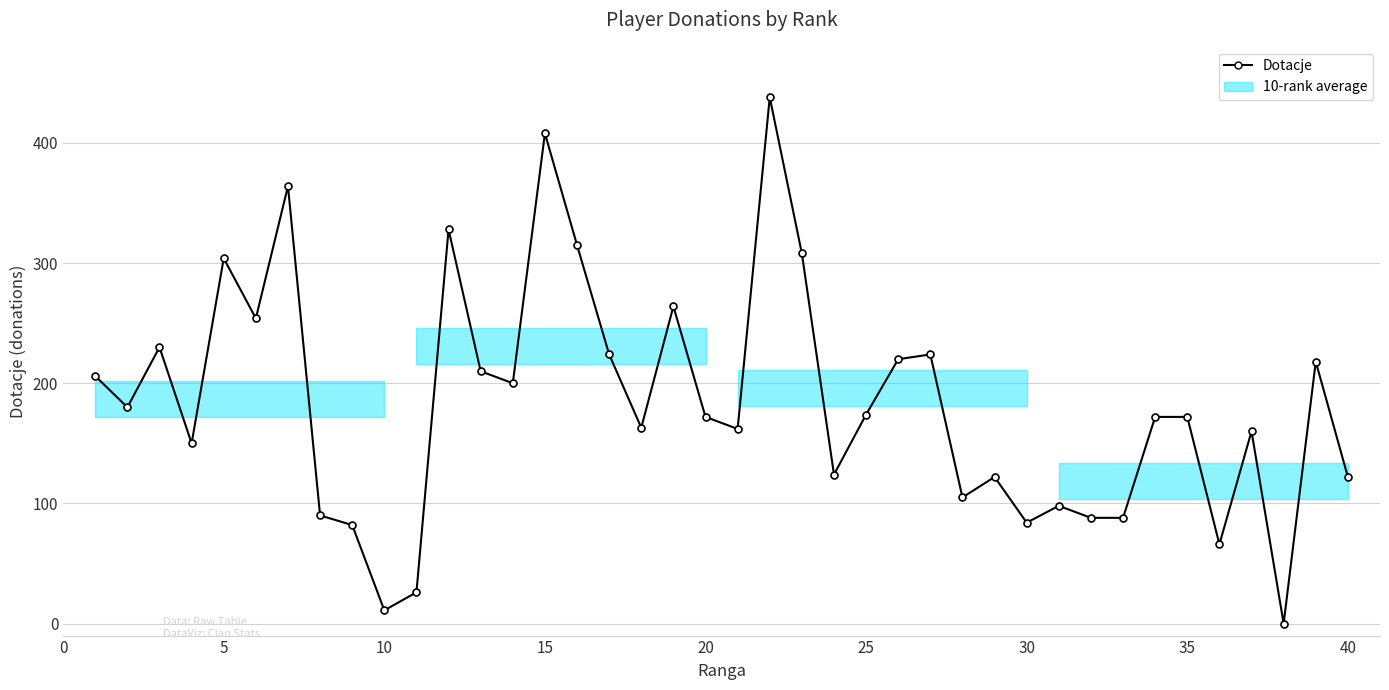

What is the value of the 34th point from the left?

172